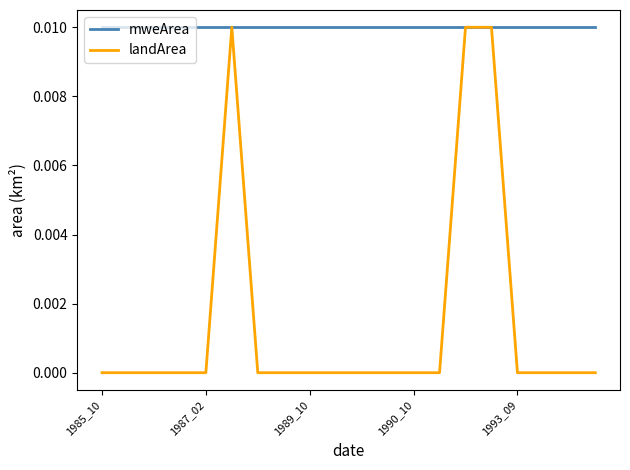

How many lines are shown in the chart?

2